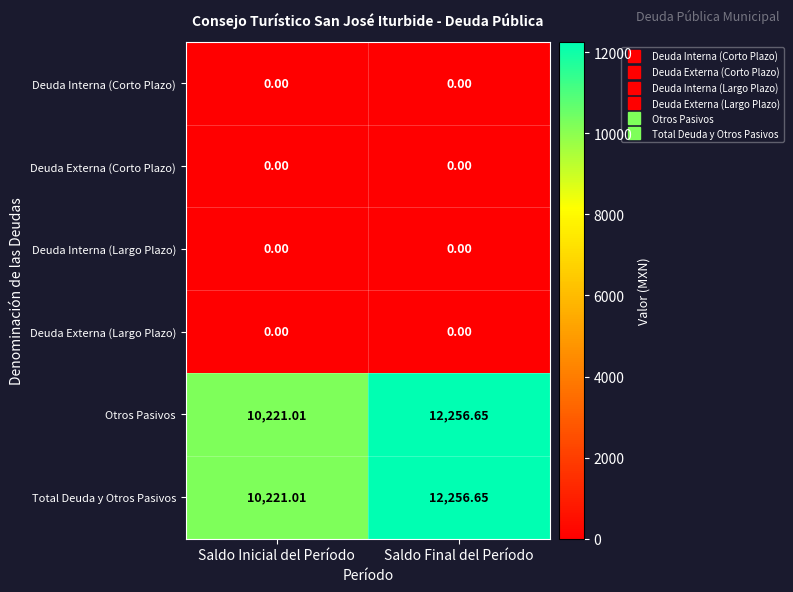

Is the value of Otros Pasivos at Saldo Final del Período greater than the value of Deuda Externa (Corto Plazo) at Saldo Final del Período?

Yes